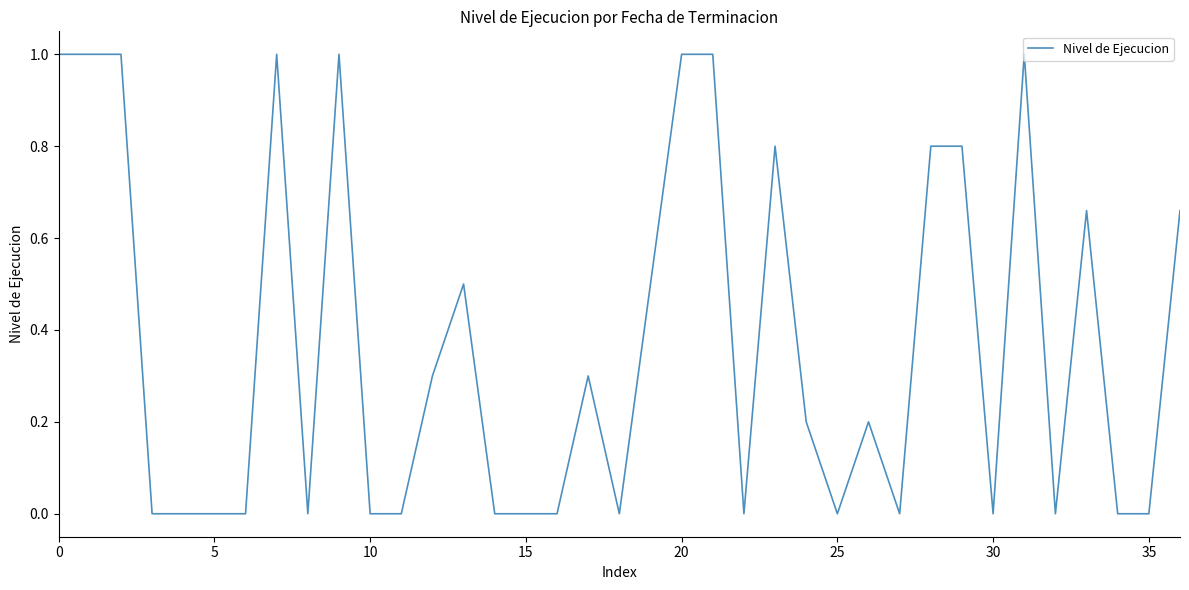

What is the maximum value shown in the chart?

1.0